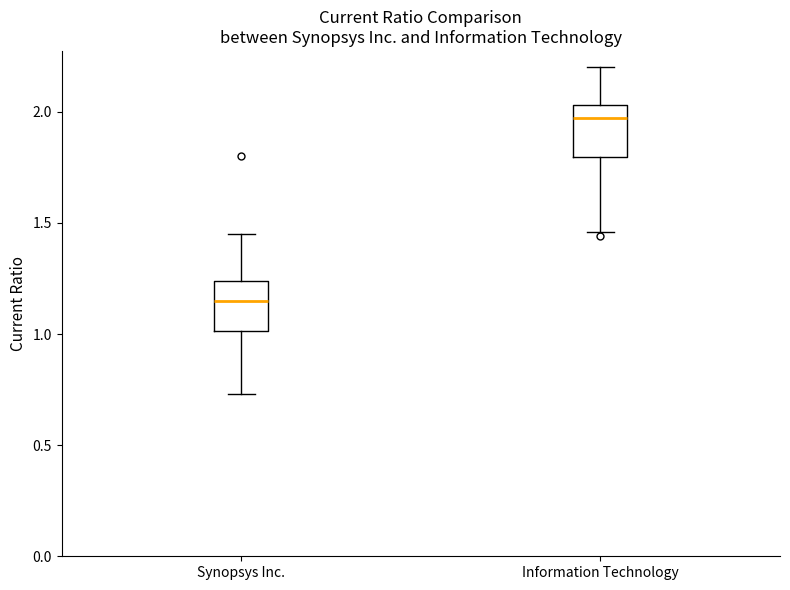

Reading left to right, read every box against the y-axis: the position of its median line, the range the box covers, and the ends of its whiskers. The values are not printed on the chart, so give them approximately, as read against the axis.

Synopsys Inc.: median 1.15, box 1.00 to 1.25, whiskers 0.75 to 1.45
Information Technology: median 1.95, box 1.80 to 2.05, whiskers 1.45 to 2.20